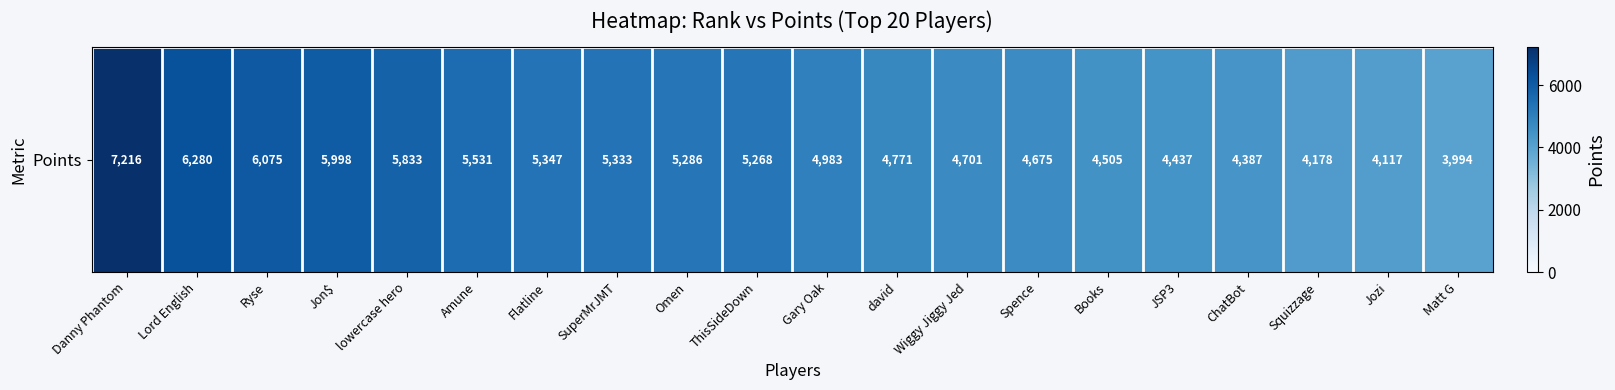

Count the number of data series in this chart.

1